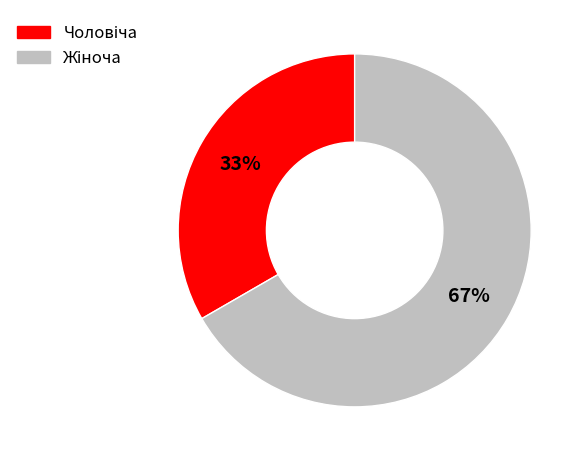

Does any single category account for the majority?

Yes